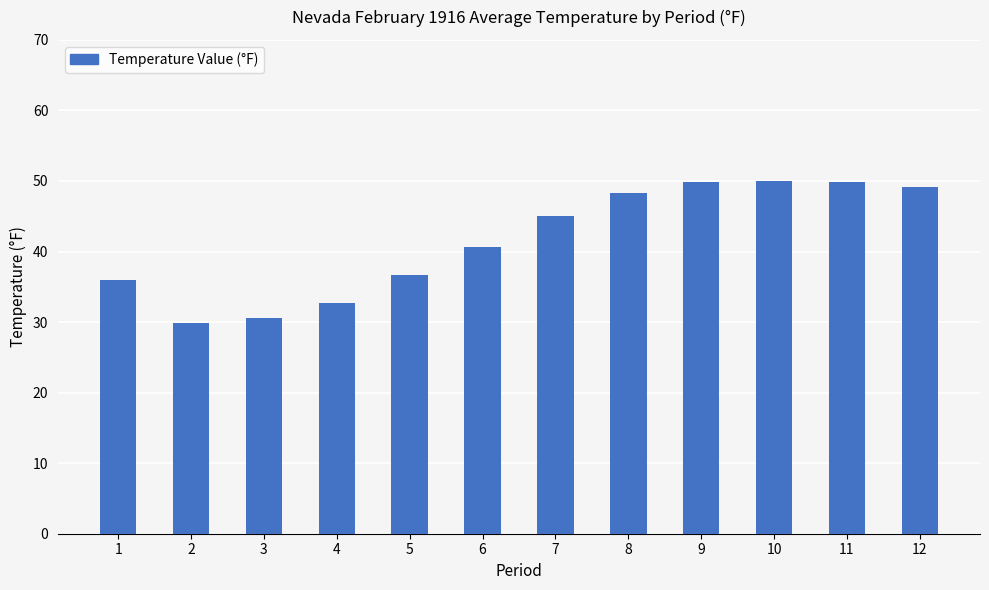

Which label corresponds to the smallest value in the chart?

2